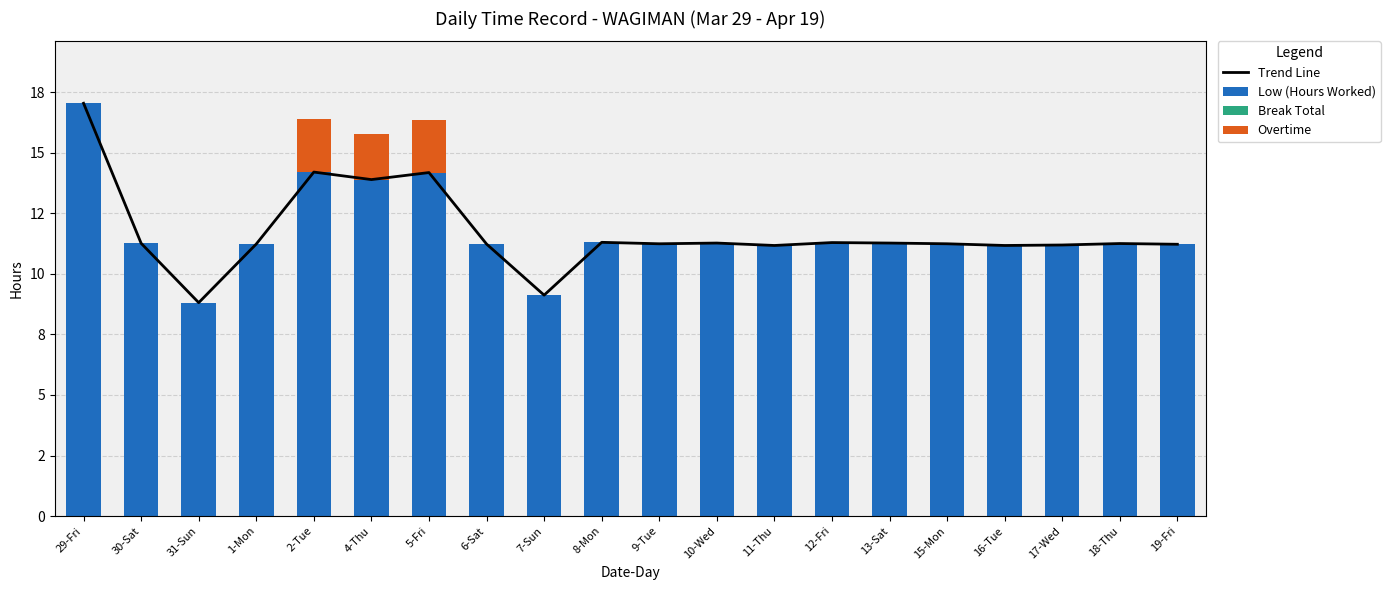

What are all the series names shown in the legend?

Trend Line, Low (Hours Worked), Break Total, Overtime